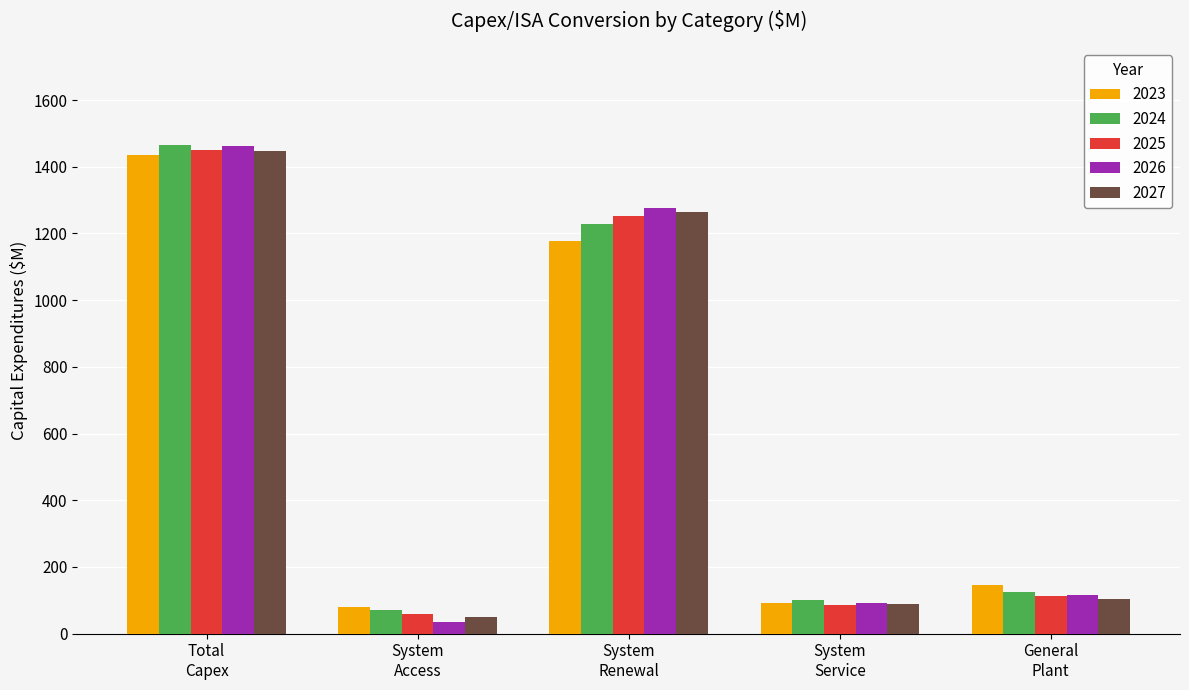

Which series has the widest spread of values?

2026